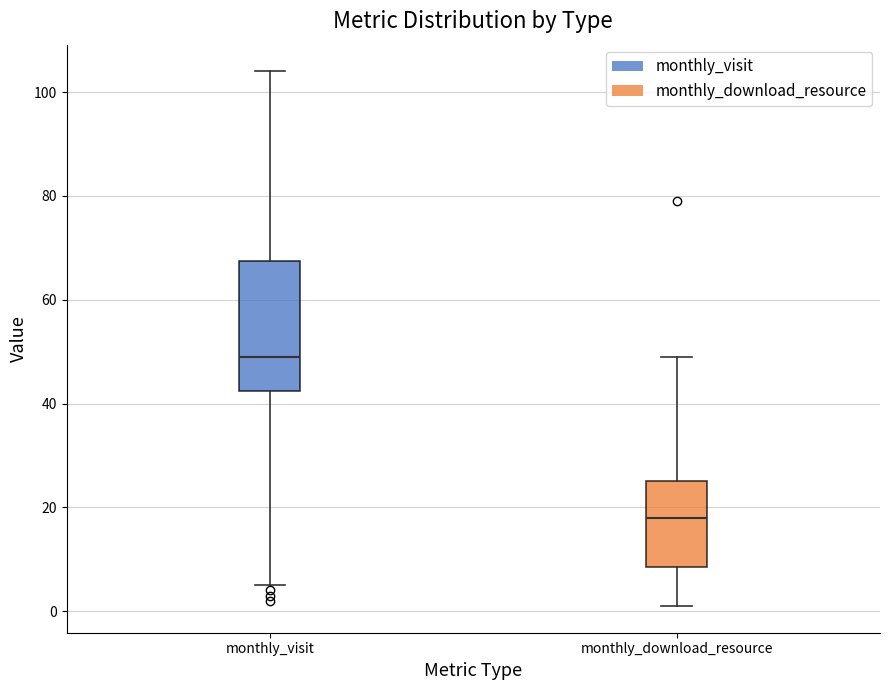

Which box's median line is the highest?

monthly_visit